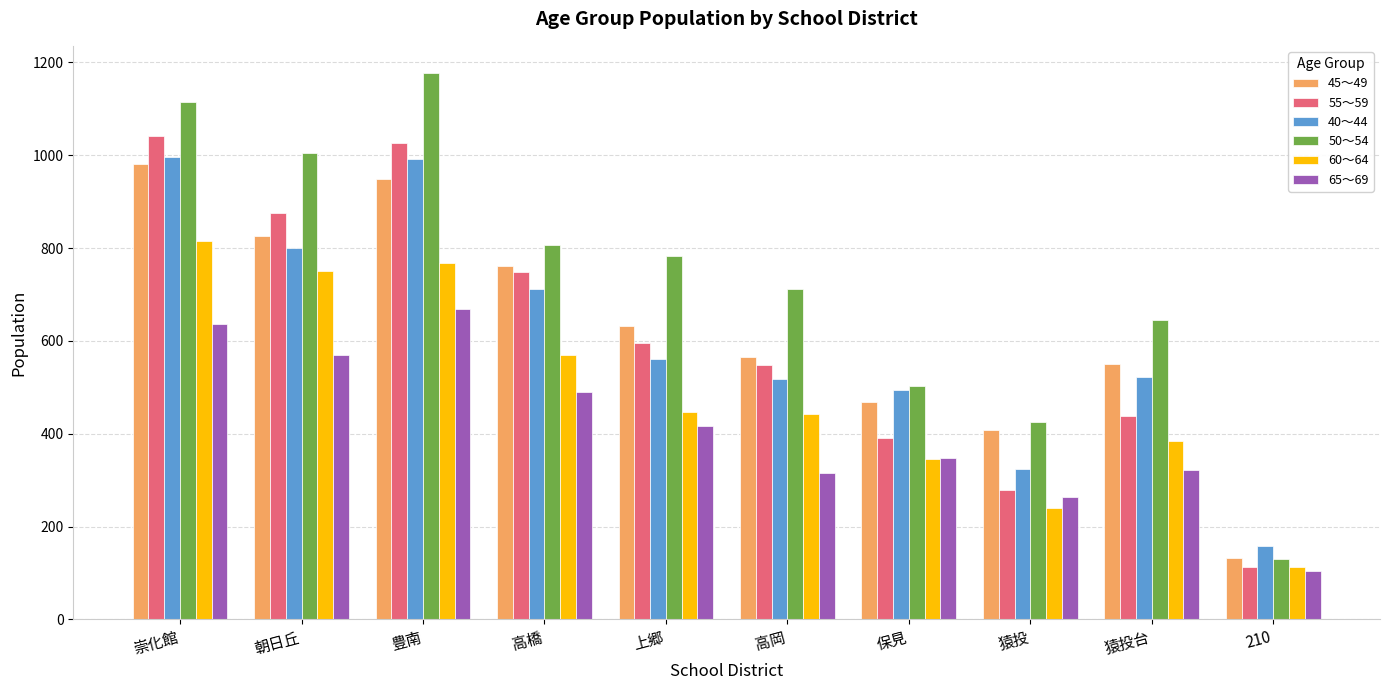

What is the total value across all series at 210?

751